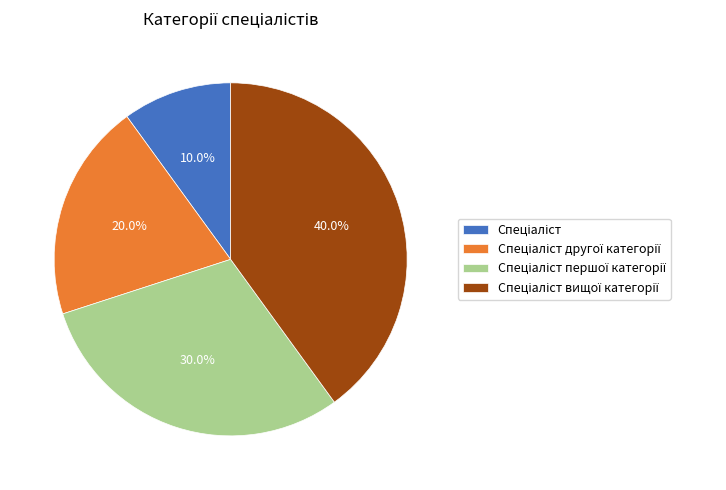

Is there any slice that represents more than half of the pie?

No